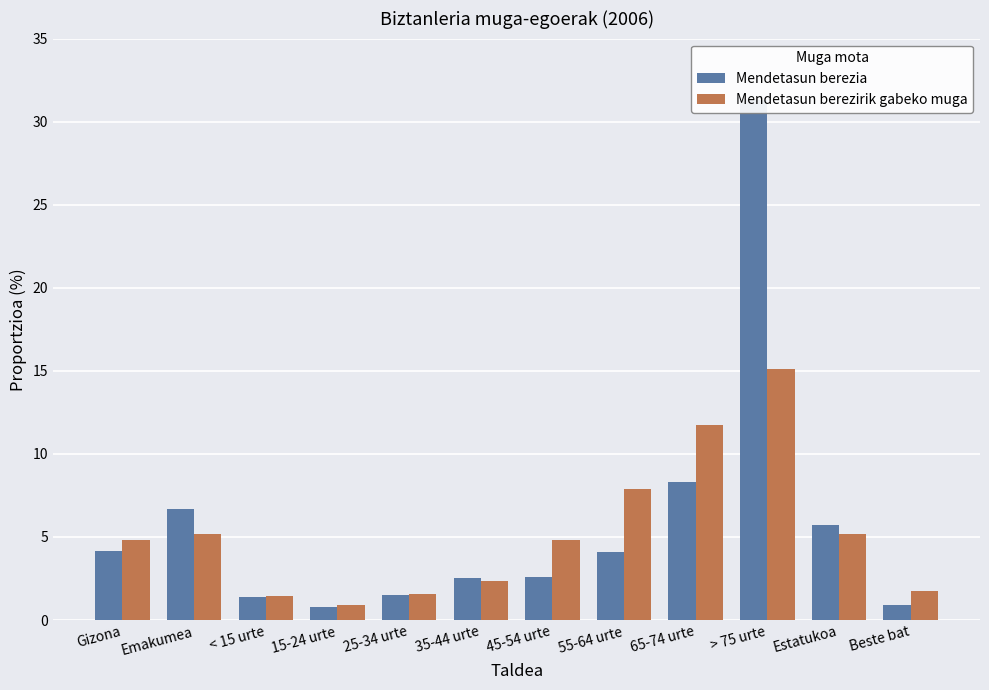

Between Gizona and Emakumea, which is larger?

Emakumea